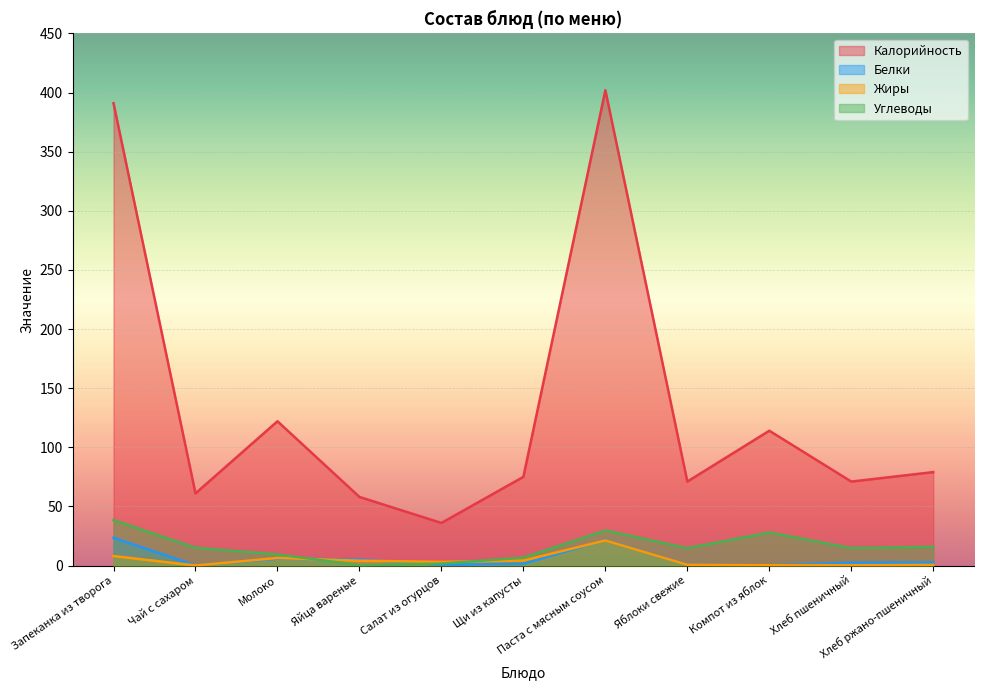

What is the spread (max minus min) of values at Паста с мясным соусом?

380.8